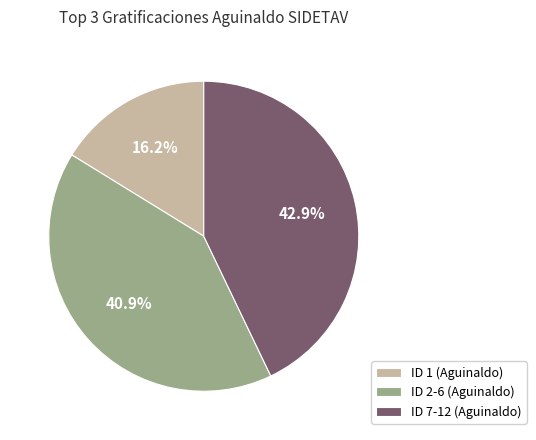

Rank the categories by value from highest to lowest.

ID 7-12 (Aguinaldo), ID 2-6 (Aguinaldo), ID 1 (Aguinaldo)